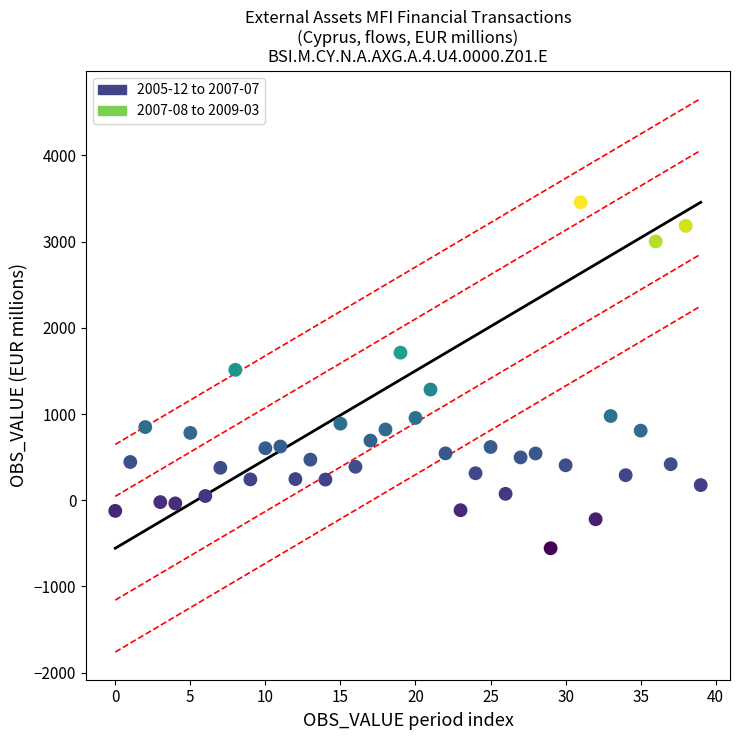

Which series contains the highest Y value?

2007-08 to 2009-03